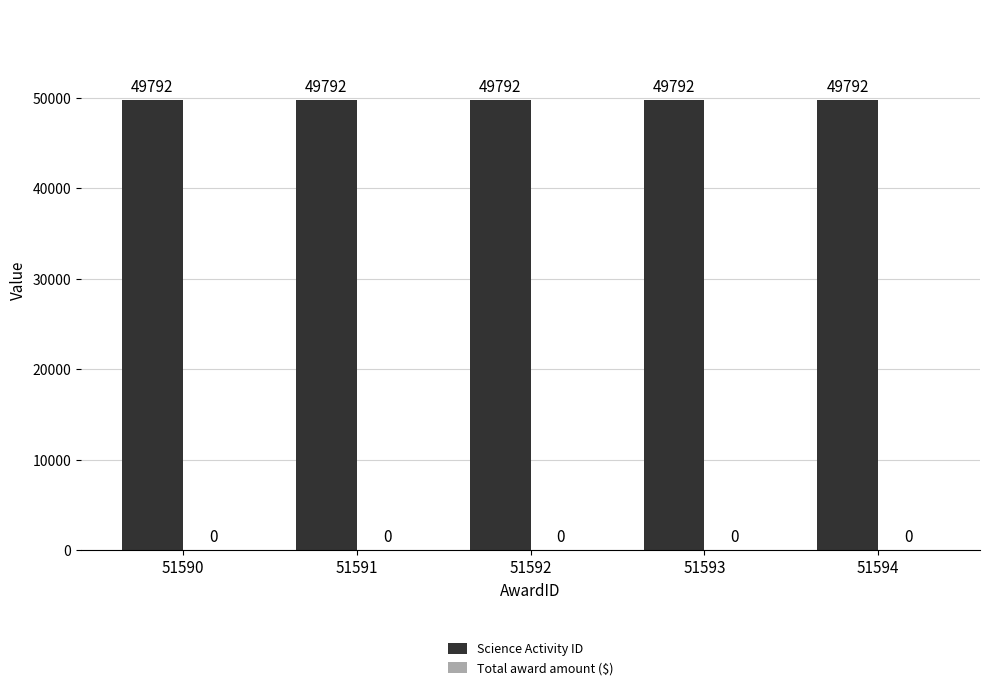

Reading left to right, what are all the values shown in this chart?

Science Activity ID: 49792	49792	49792	49792	49792
Total award amount ($): 0	0	0	0	0